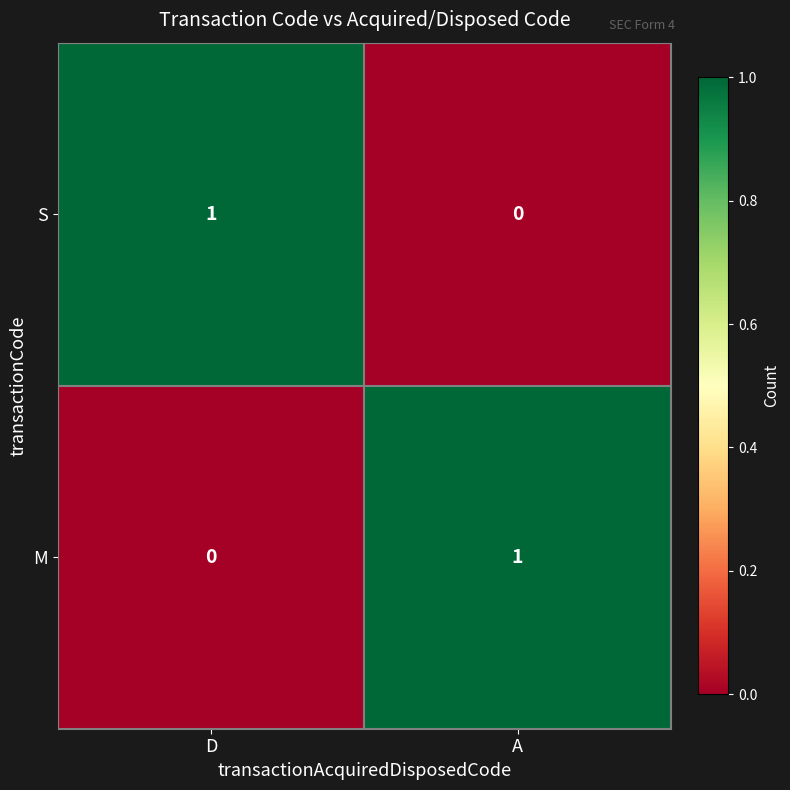

The S series shows 0 at D. True or false?

False